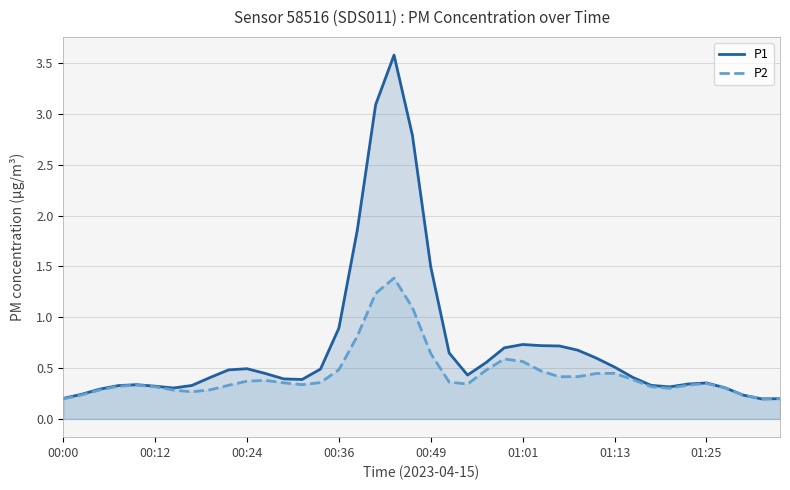

True or false: P1 has more than 1 interior local peaks.

True